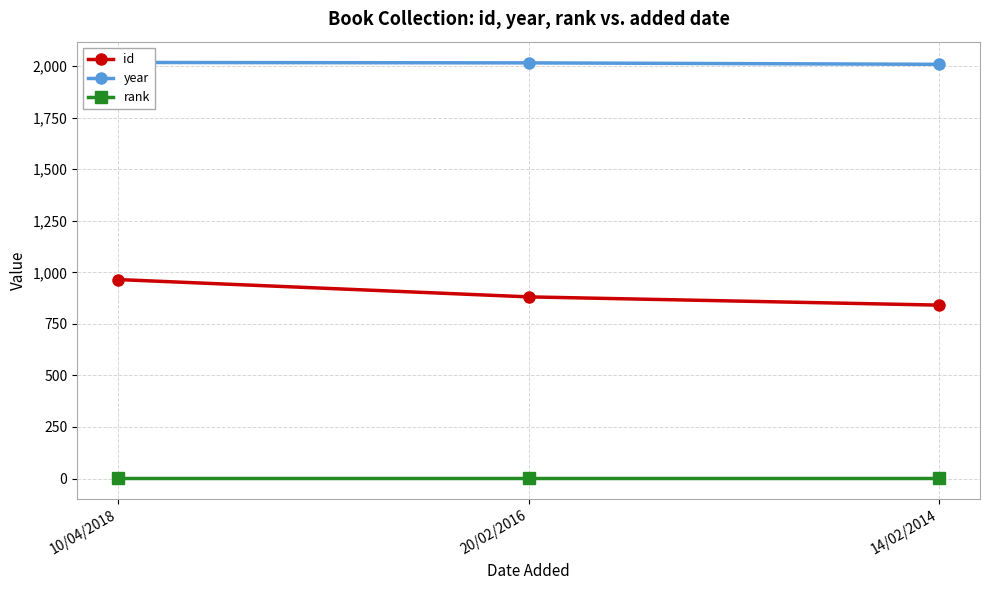

What is the average value of the year series?

2014